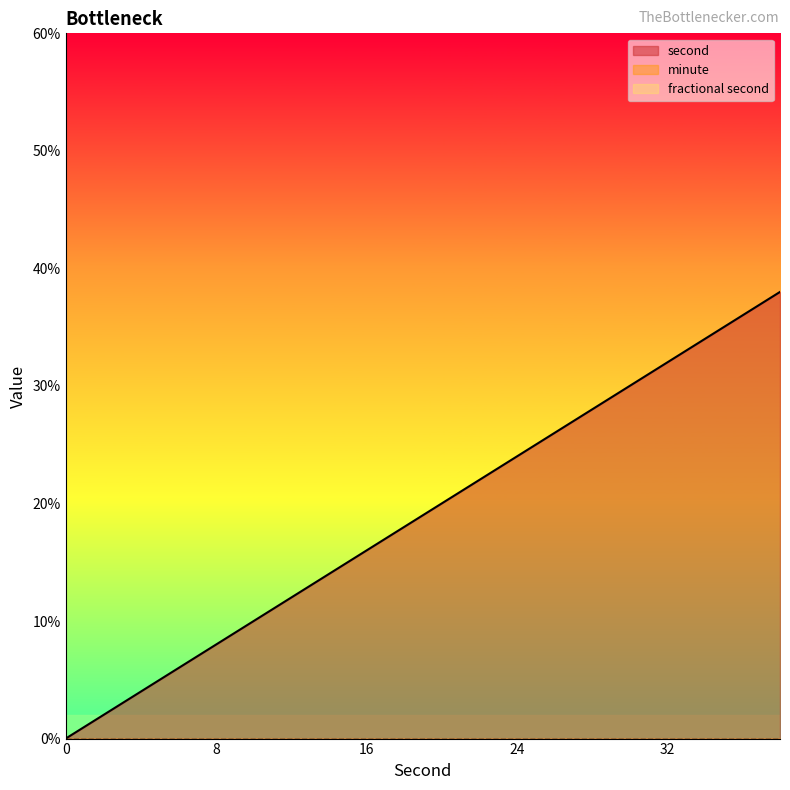

The value of second at 8 is 8. True or false?

True